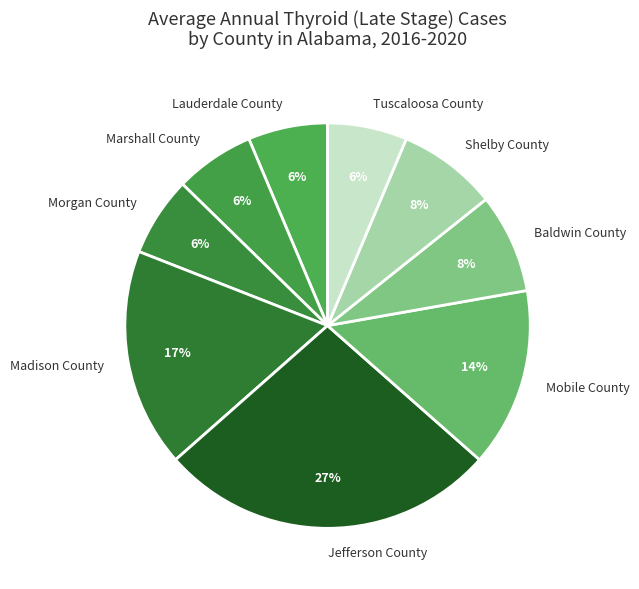

Does Lauderdale County account for over 50% of the chart?

No